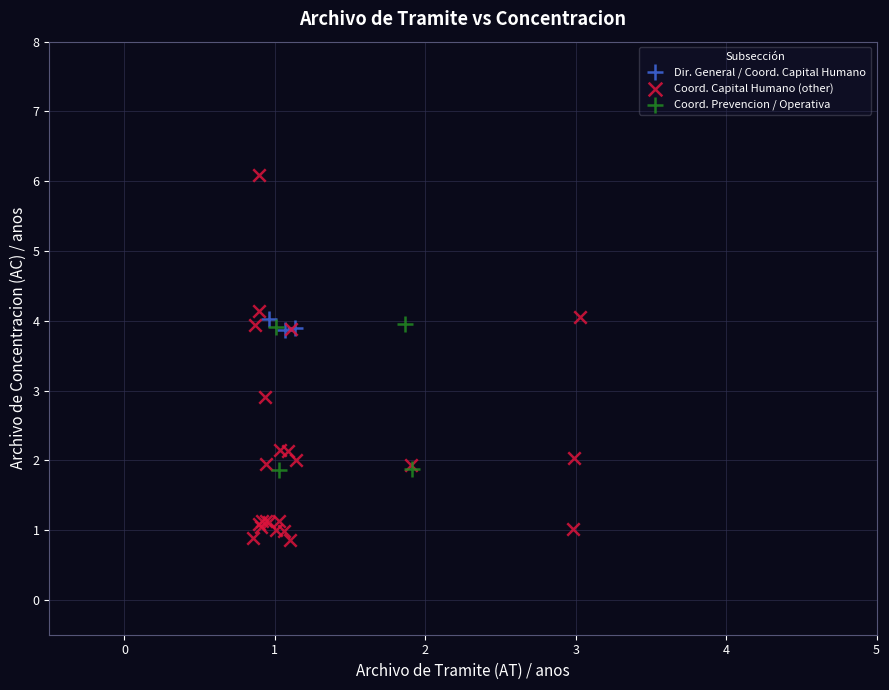

Which series contains the lowest Y value?

Coord. Capital Humano (other)